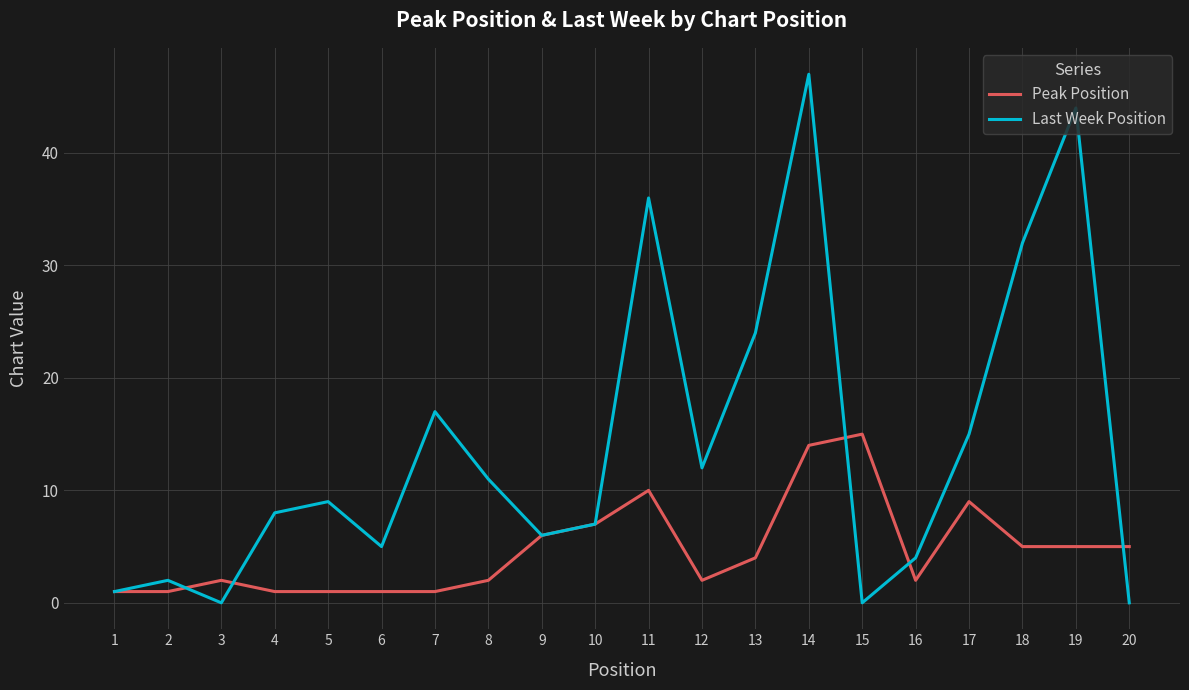

True or false: Last Week Position has a value of 2 at 9.

False